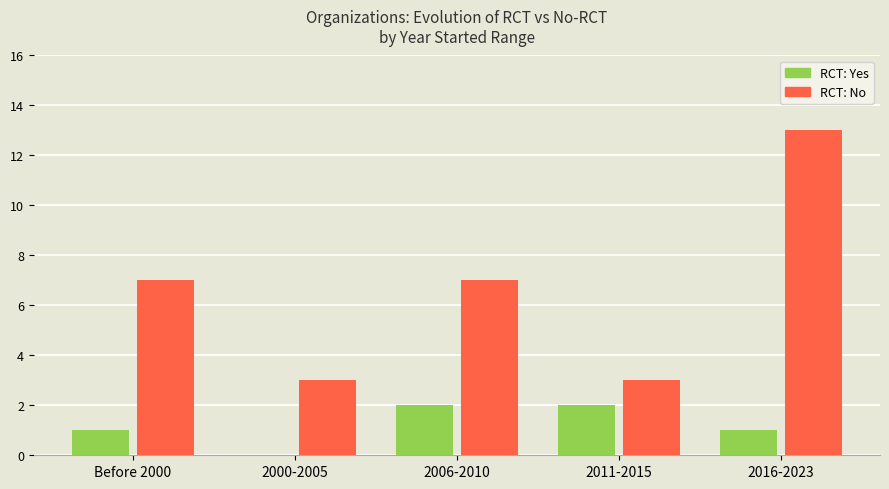

True or false: RCT: No has a value of 7 at Before 2000.

True